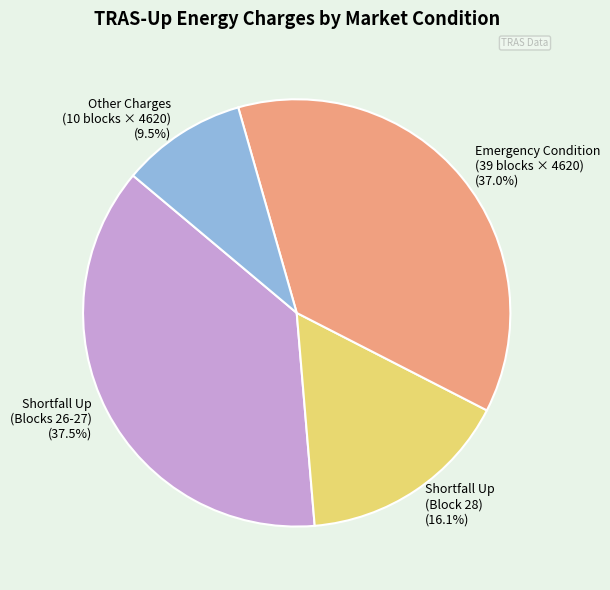

Which category has the biggest portion of the pie?

Shortfall Up (Blocks 26-27) (37.5%)